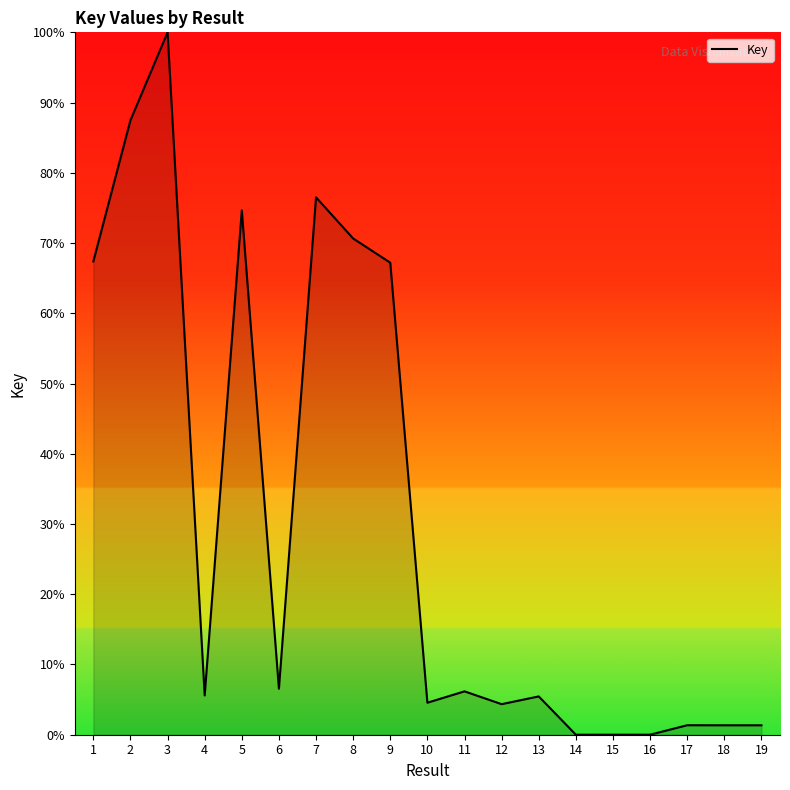

The value at 9 is 67.2. True or false?

True